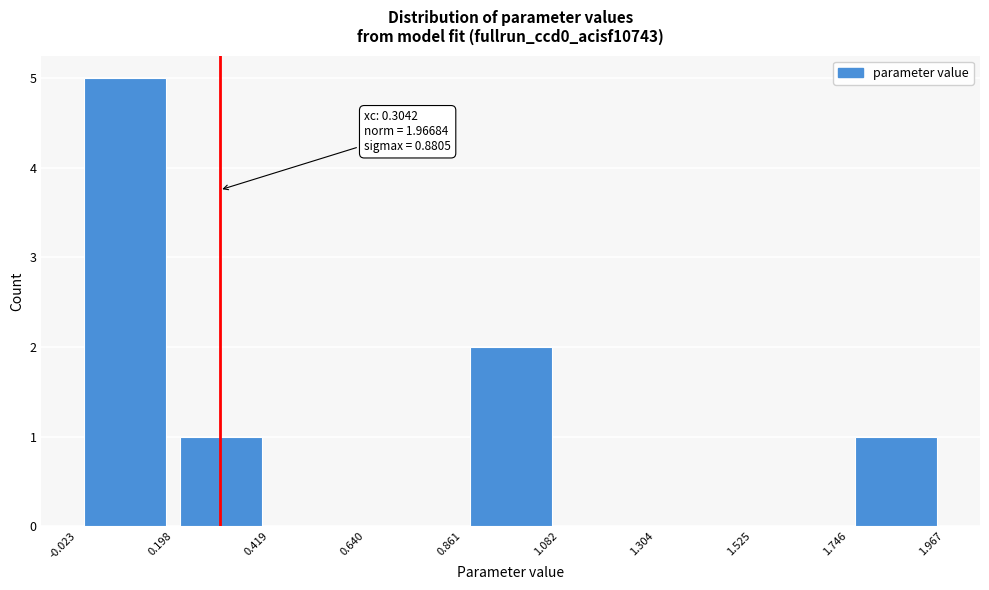

Which range on the x-axis has the tallest bar?

-0.023 to 0.198